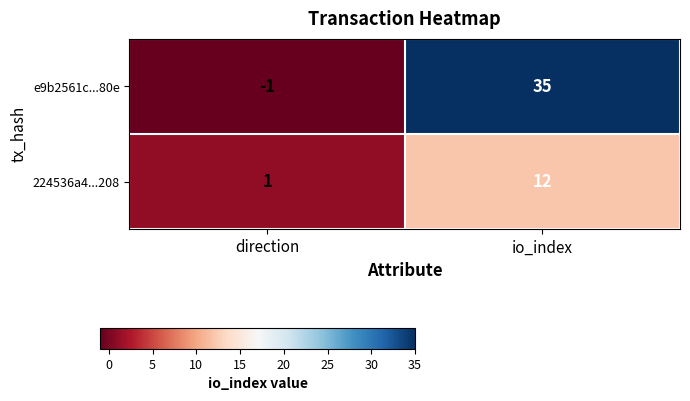

How many values in the e9b2561c...80e series are below 35?

1